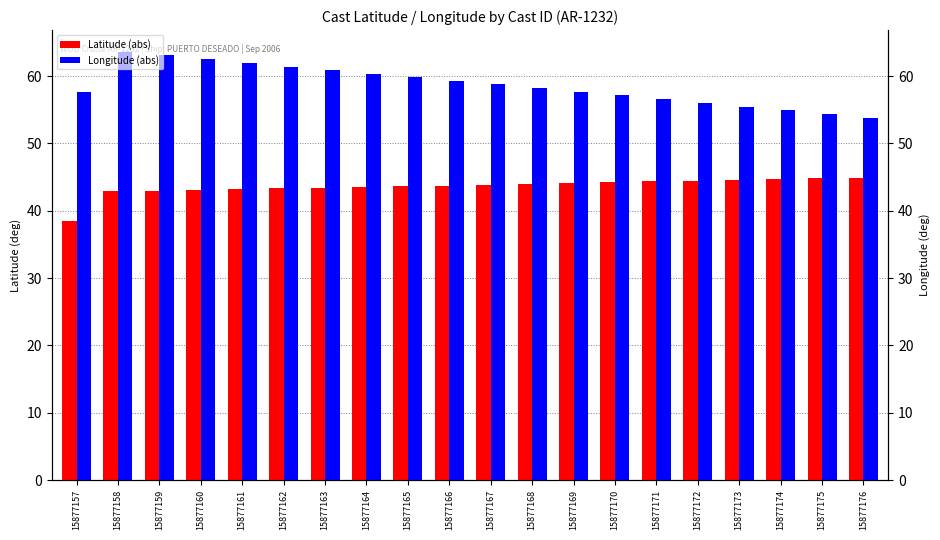

True or false: Latitude (abs) has a value of 43.6 at 15877164.

True